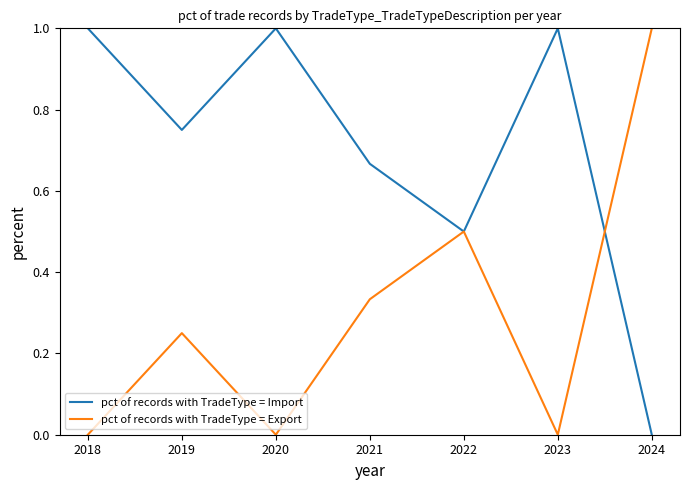

Read the pct of records with TradeType = Import value at 2023.

1.0